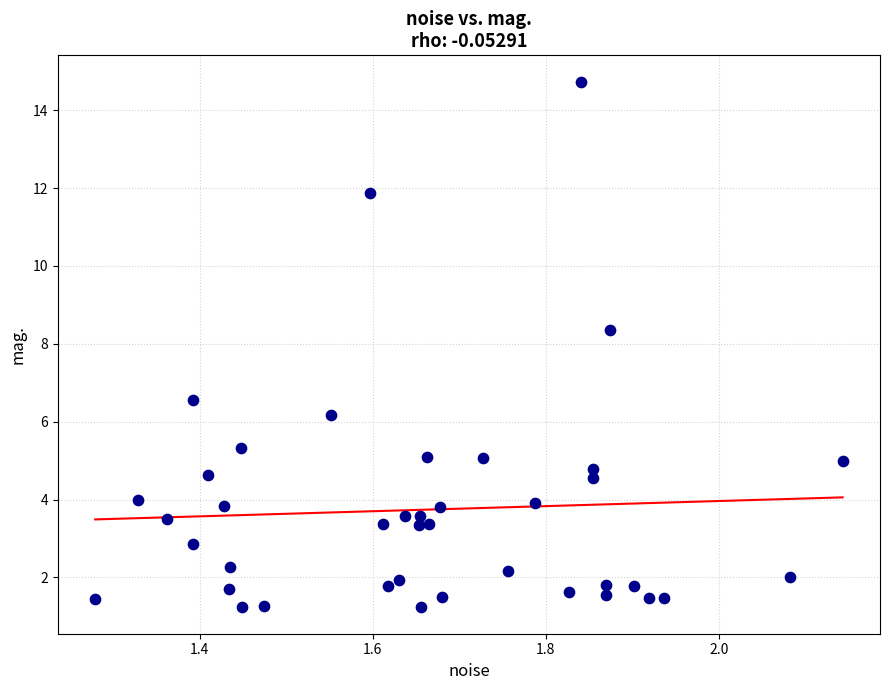

What Y value in the scatter plot is closest to 7?

6.6